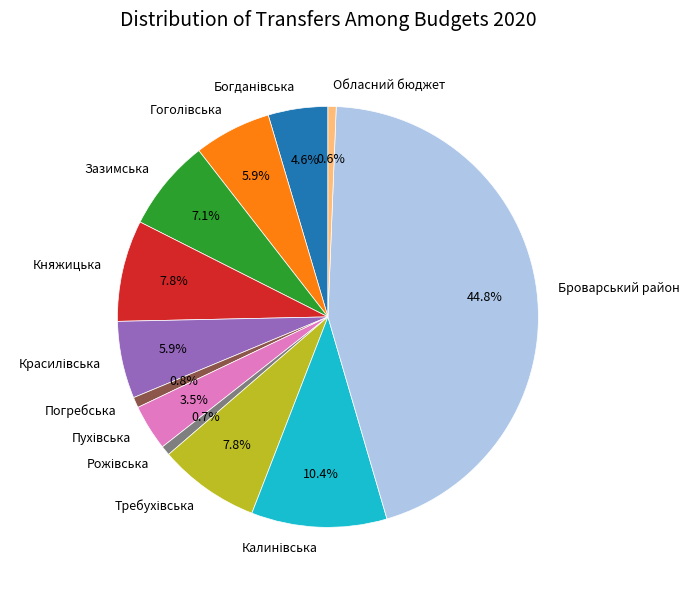

Count the number of slices in the pie.

12